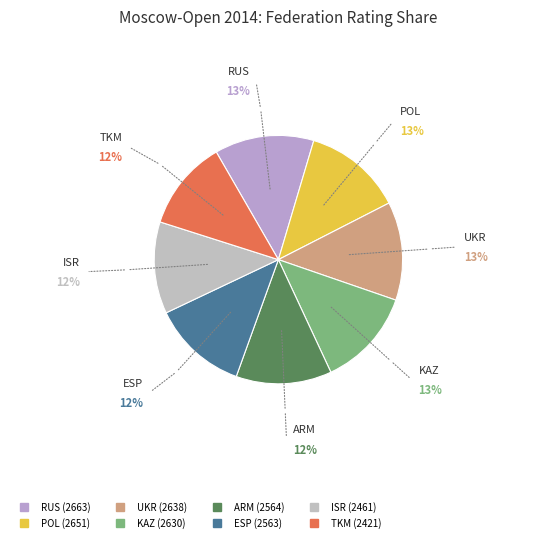

Is there a majority slice in this chart?

No